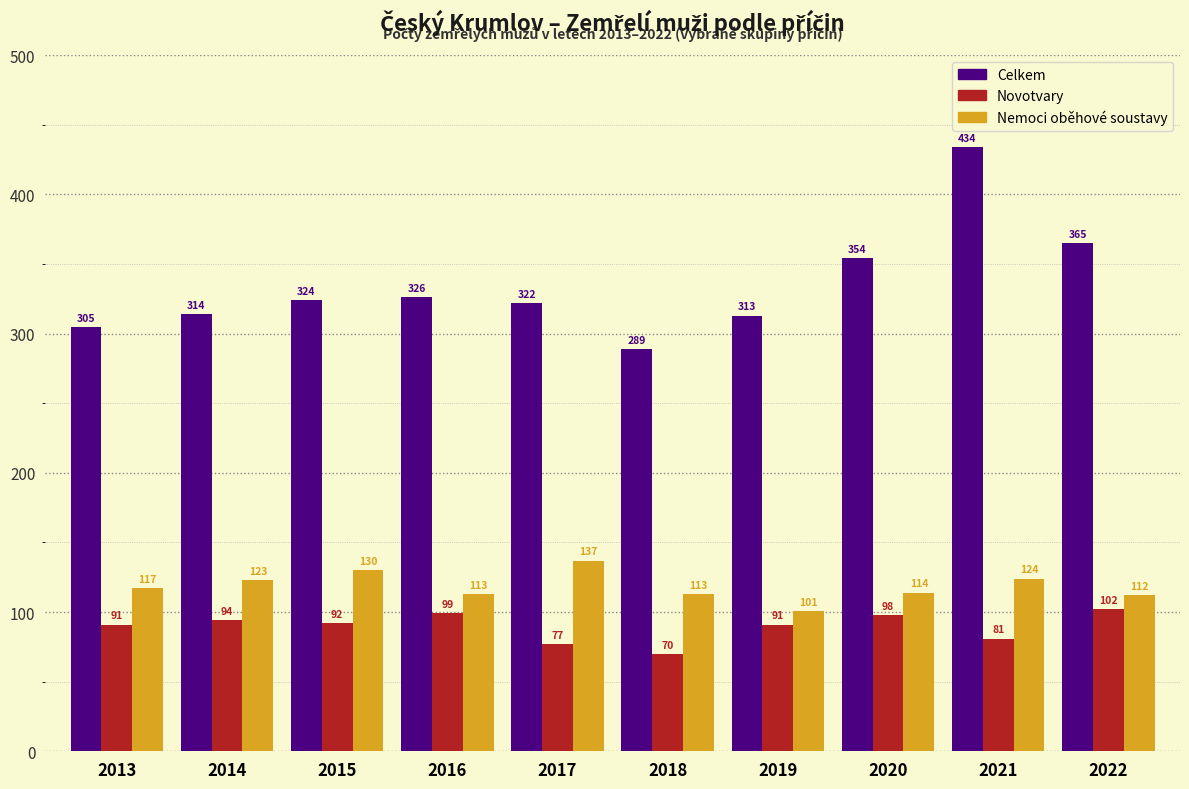

Reading left to right, extract all data points from this chart.

Celkem: 305	314	324	326	322	289	313	354	434	365
Novotvary: 91	94	92	99	77	70	91	98	81	102
Nemoci oběhové soustavy: 117	123	130	113	137	113	101	114	124	112